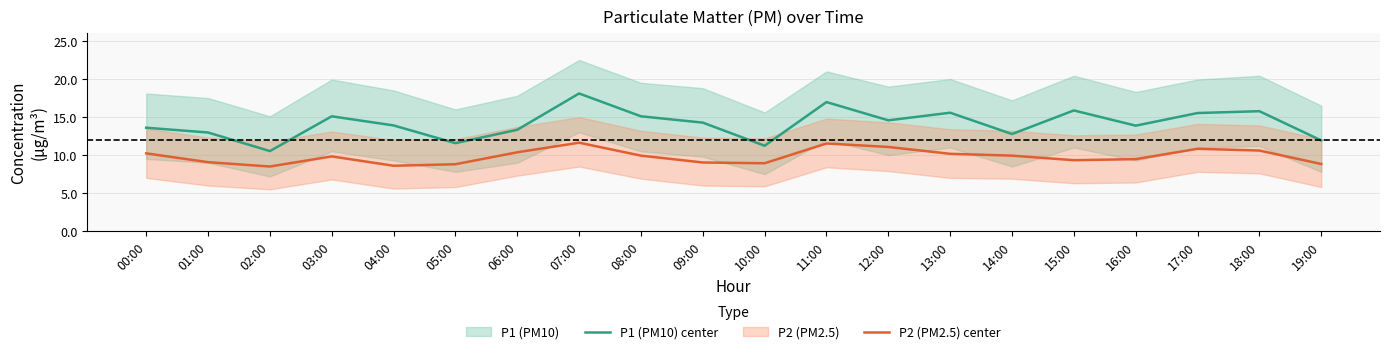

At how many categories does at least one series exceed 17?

1